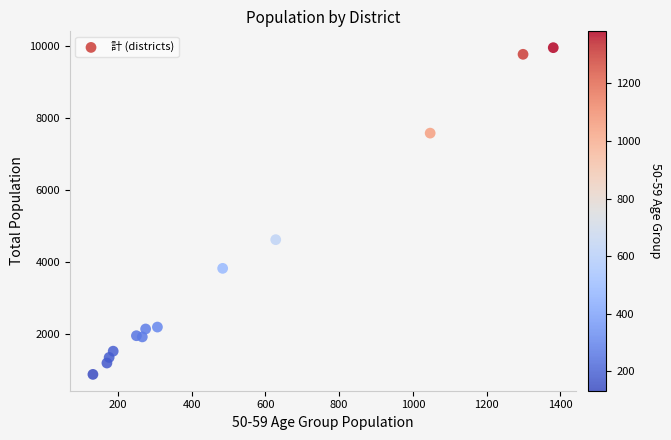

What is the range of X values (max minus min)?

1249